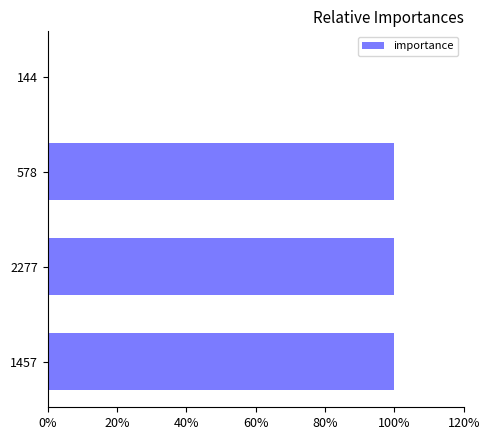

The value at 578 is 100. True or false?

True